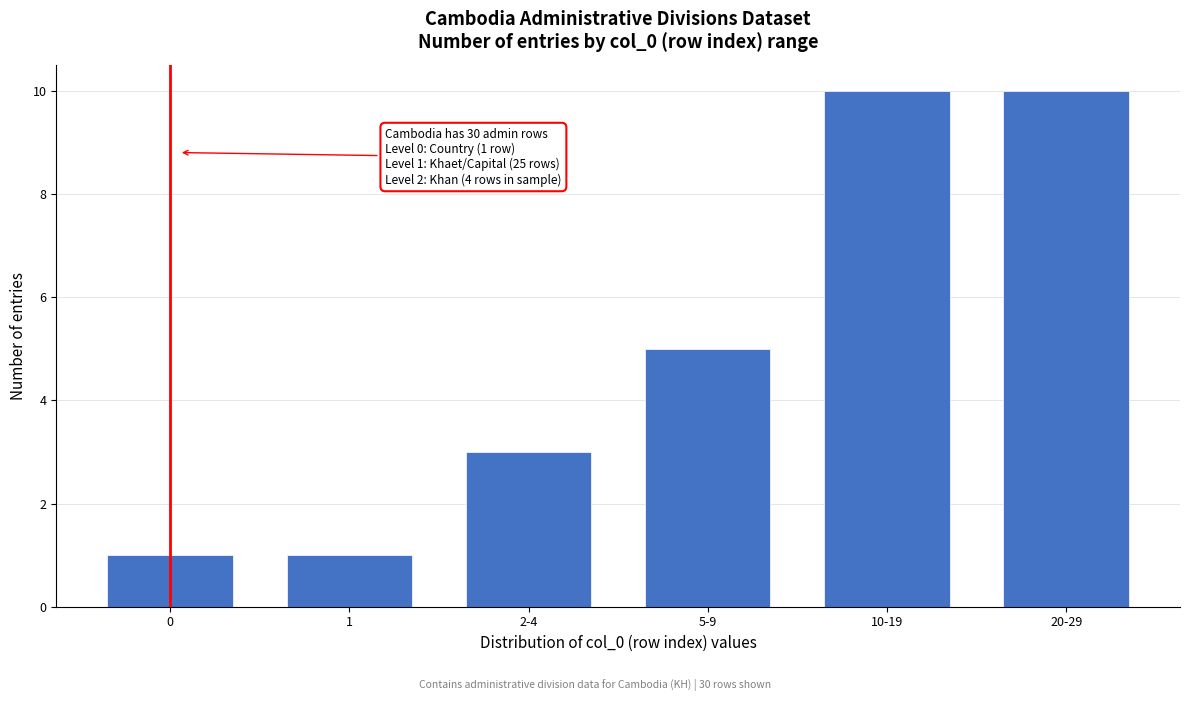

Reading left to right, transcribe all the data shown in this chart.

0=1	1=1	2-4=3	5-9=5	10-19=10	20-29=10